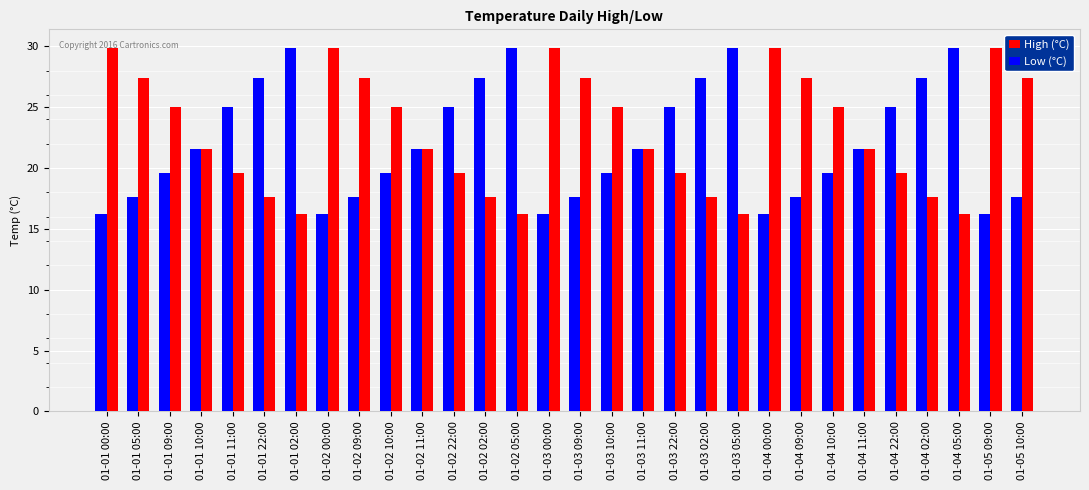

What is the label of the 16th bar from the left?

01-03 09:00